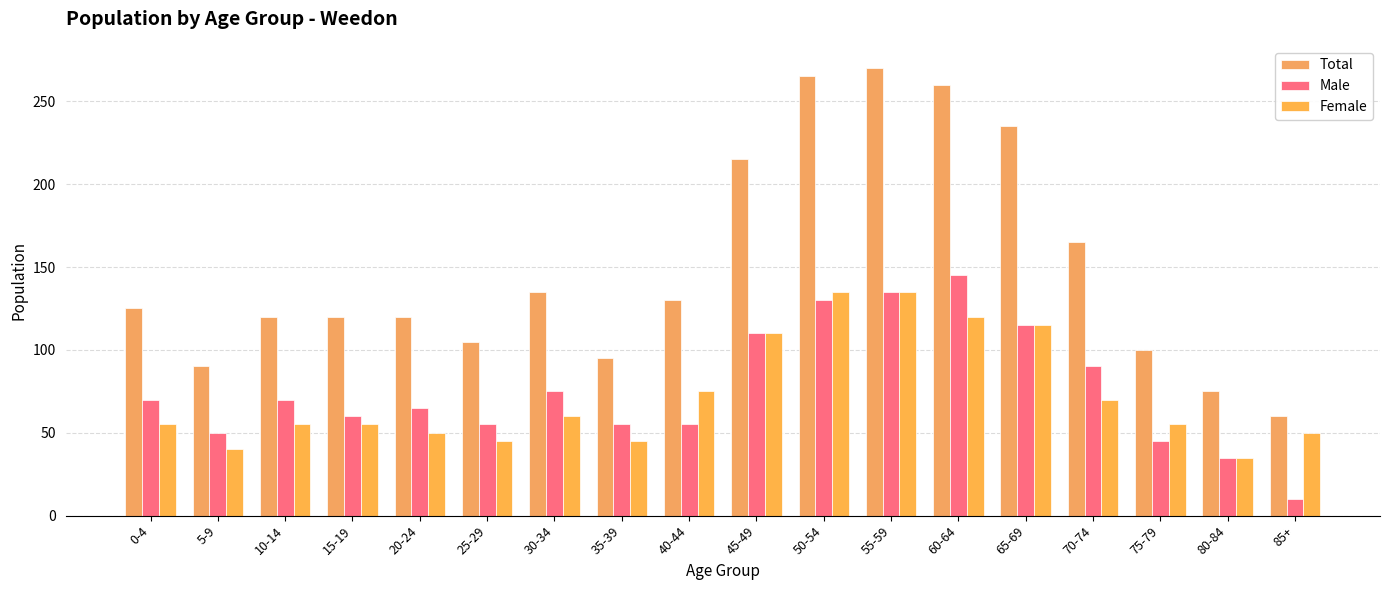

What is the sum of the Female values at 85+ and 55-59?

185